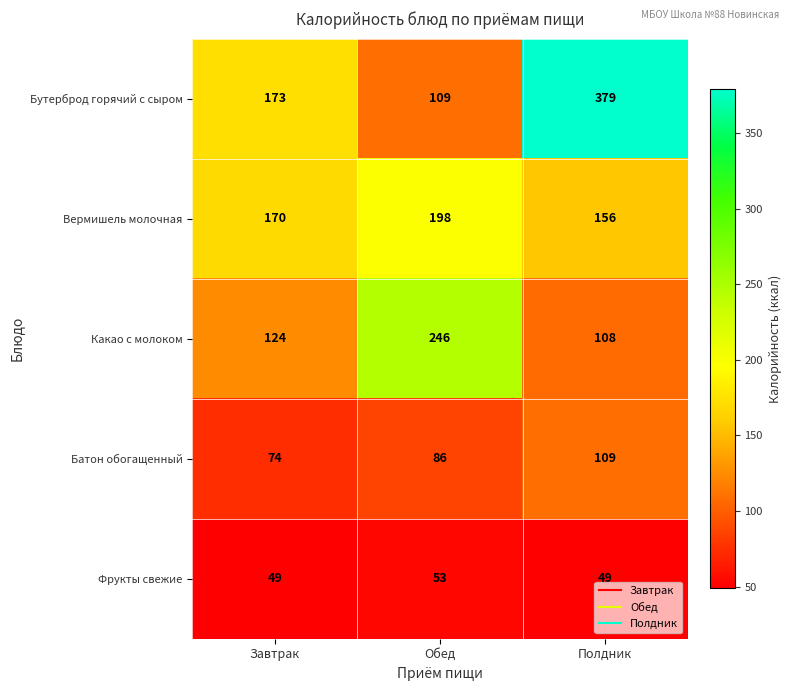

What is the difference between the Какао с молоком values at Полдник and Завтрак?

16